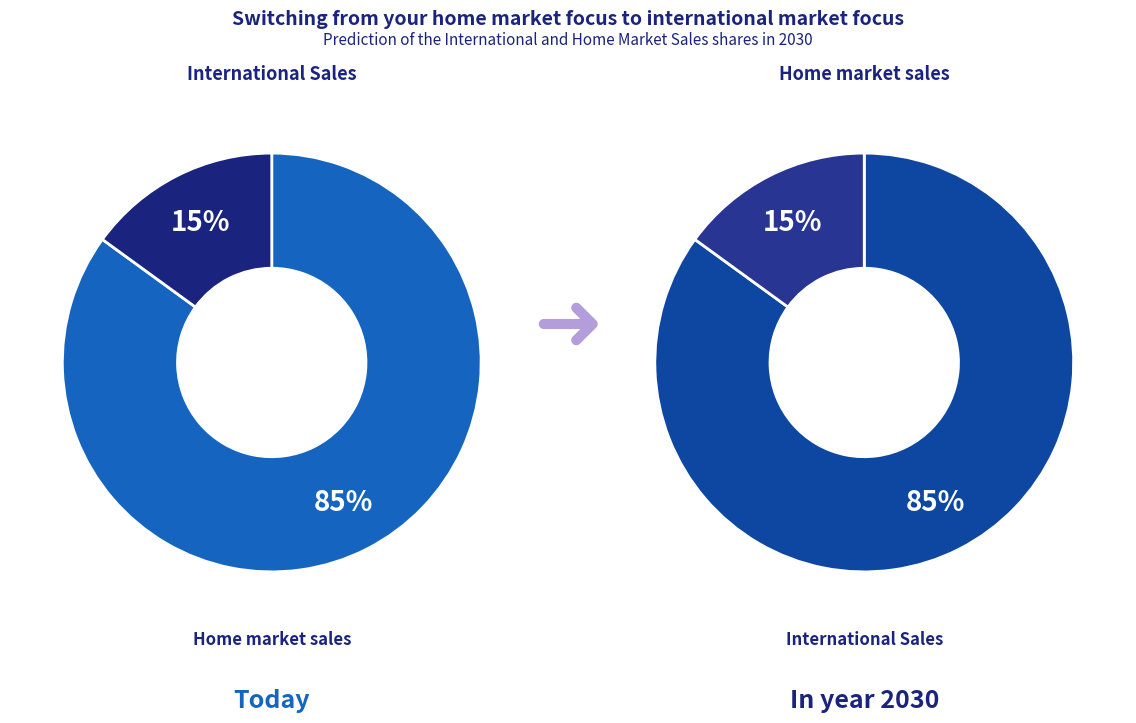

Which has a higher value, 25 or 5?

25